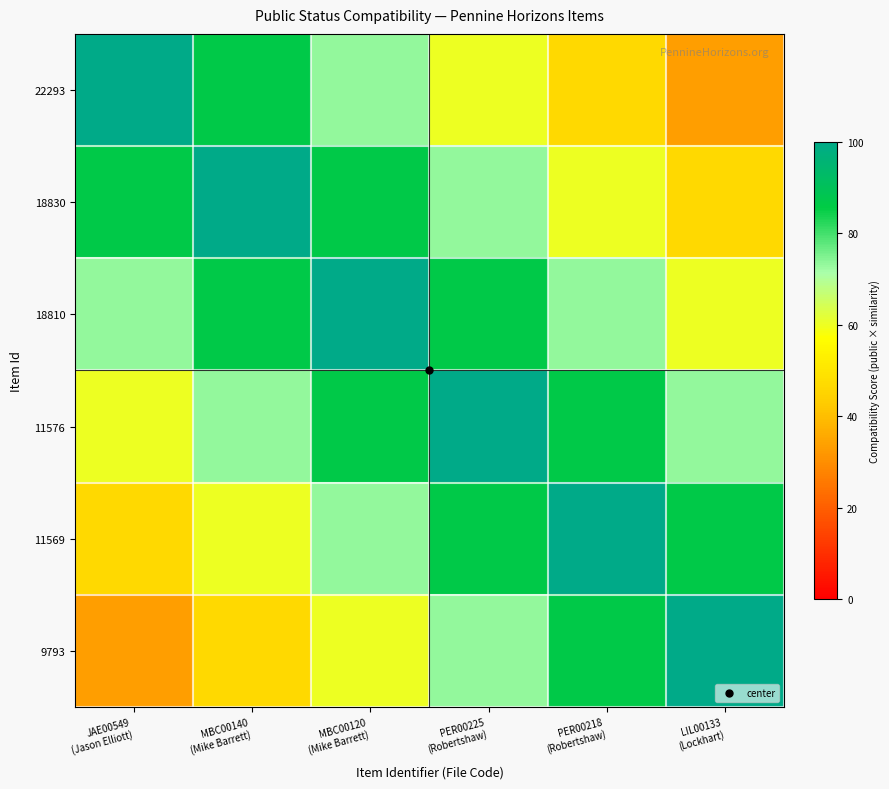

What is the total value across all series at PER00225
(Robertshaw)?

480.0